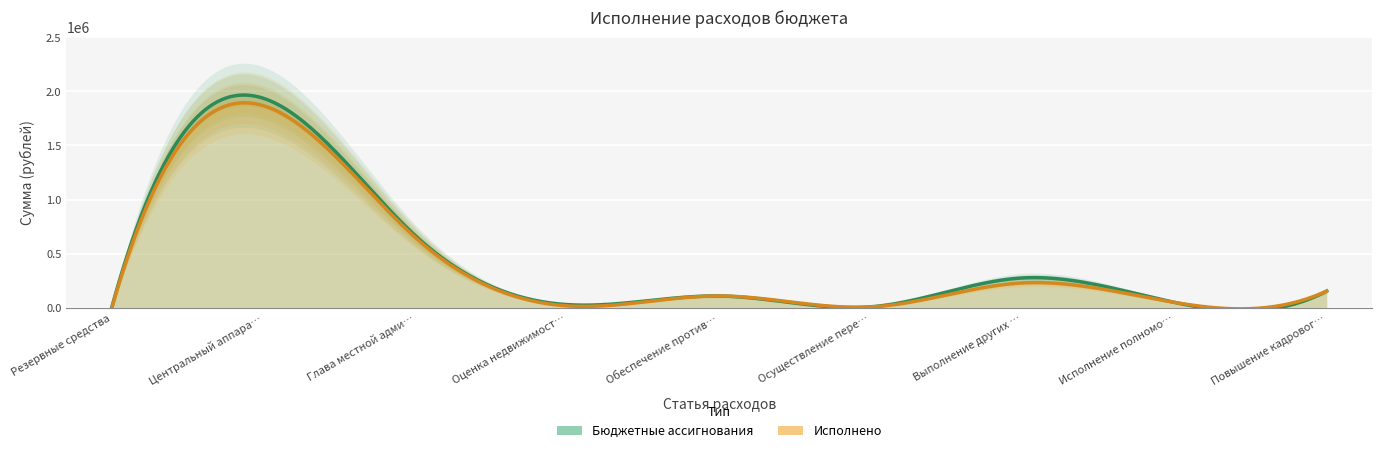

Reading left to right, what are all the values shown in this chart?

Бюджетные ассигнования: Резервные средства=10000.0	Центральный аппарат=1934625.0	Глава местной администрации=664184.0	Оценка недвижимости=30000.0	Обеспечение противопожарной безопасности=110000.0	Осуществление переданных полномочий=10000.0	Выполнение других обязательств=276830.0	Исполнение полномочий поселений=50000.0	Повышение кадрового потенциала=155651.5
Исполнено: Резервные средства=0.0	Центральный аппарат=1866363.4	Глава местной администрации=647873.3	Оценка недвижимости=18500.0	Обеспечение противопожарной безопасности=110000.0	Осуществление переданных полномочий=8750.0	Выполнение других обязательств=230914.4	Исполнение полномочий поселений=50000.0	Повышение кадрового потенциала=155651.5